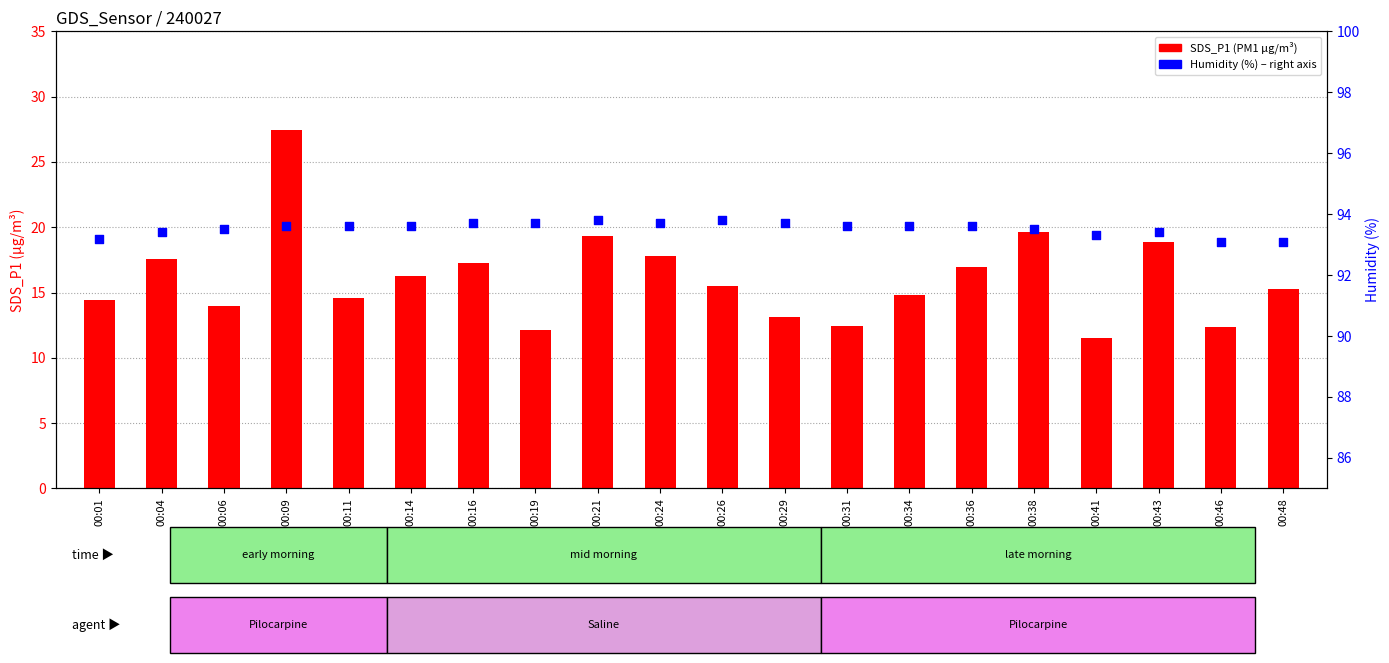

Which series reaches the minimum Y coordinate?

SDS_P1 (PM1)